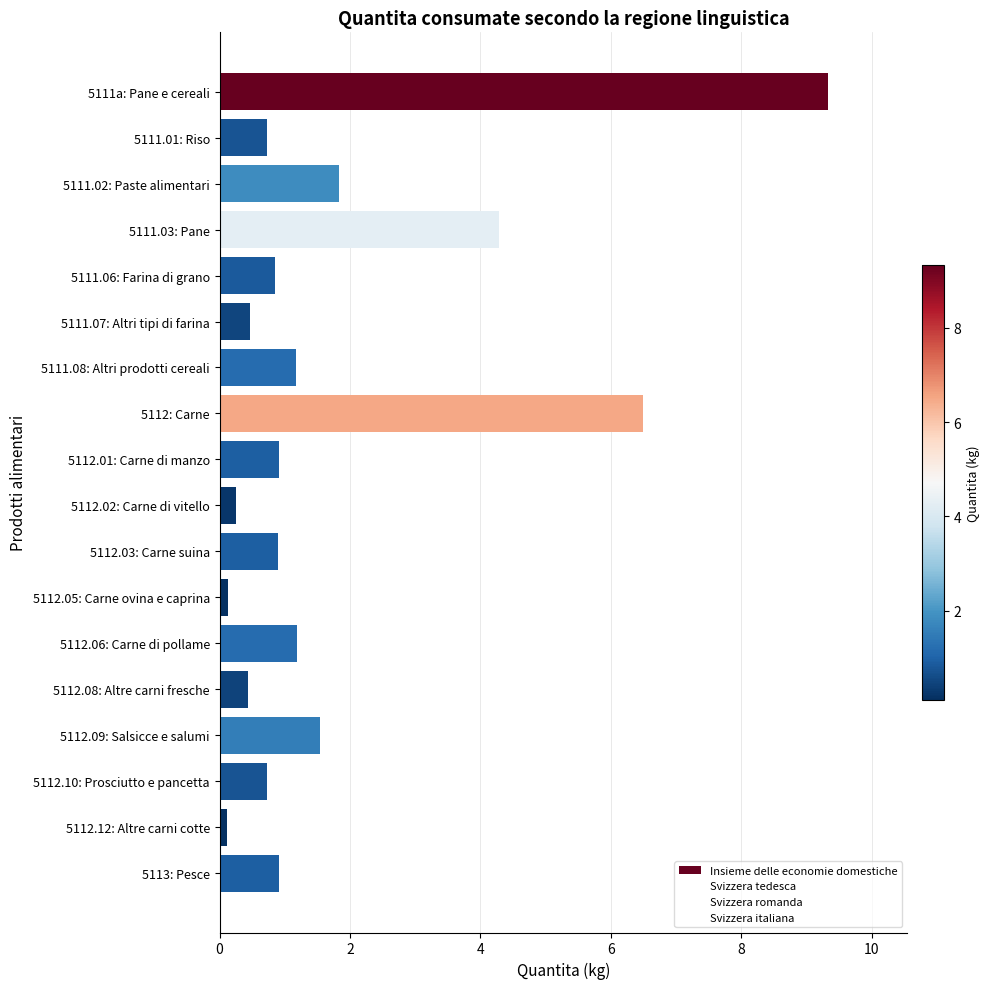

The value at 5111.08: Altri prodotti cereali is 1.8. True or false?

False